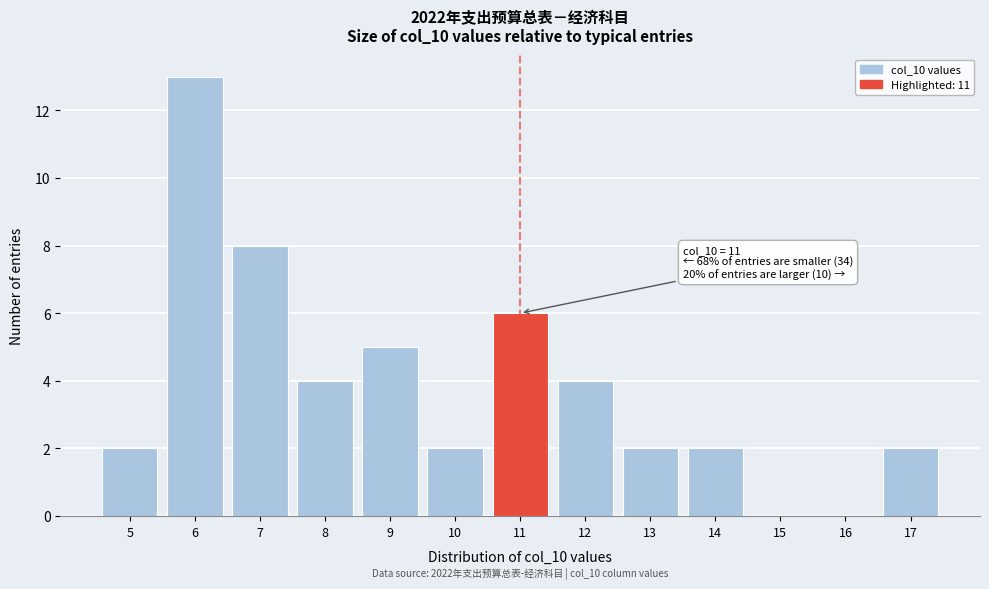

Reading left to right, what are all the values shown in this chart?

5=2	6=13	7=8	8=4	9=5	10=2	11=6	12=4	13=2	14=2	15=0	16=0	17=2